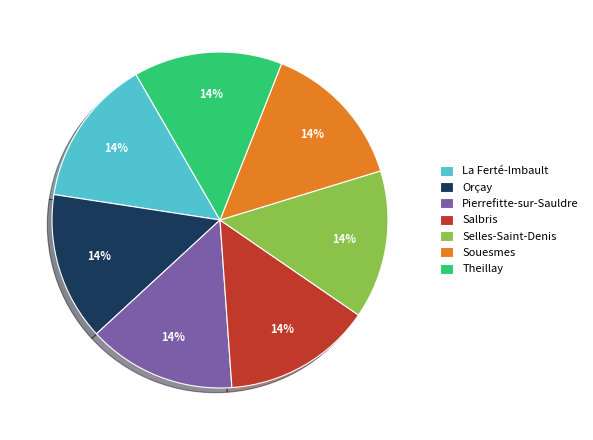

What percentage is the Souesmes slice, to the nearest percent?

14%